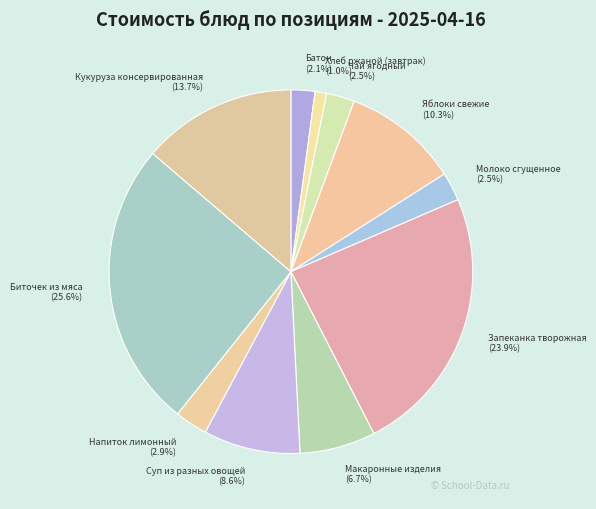

Combined, do Батон and Кукуруза консервированная account for over 50%?

No